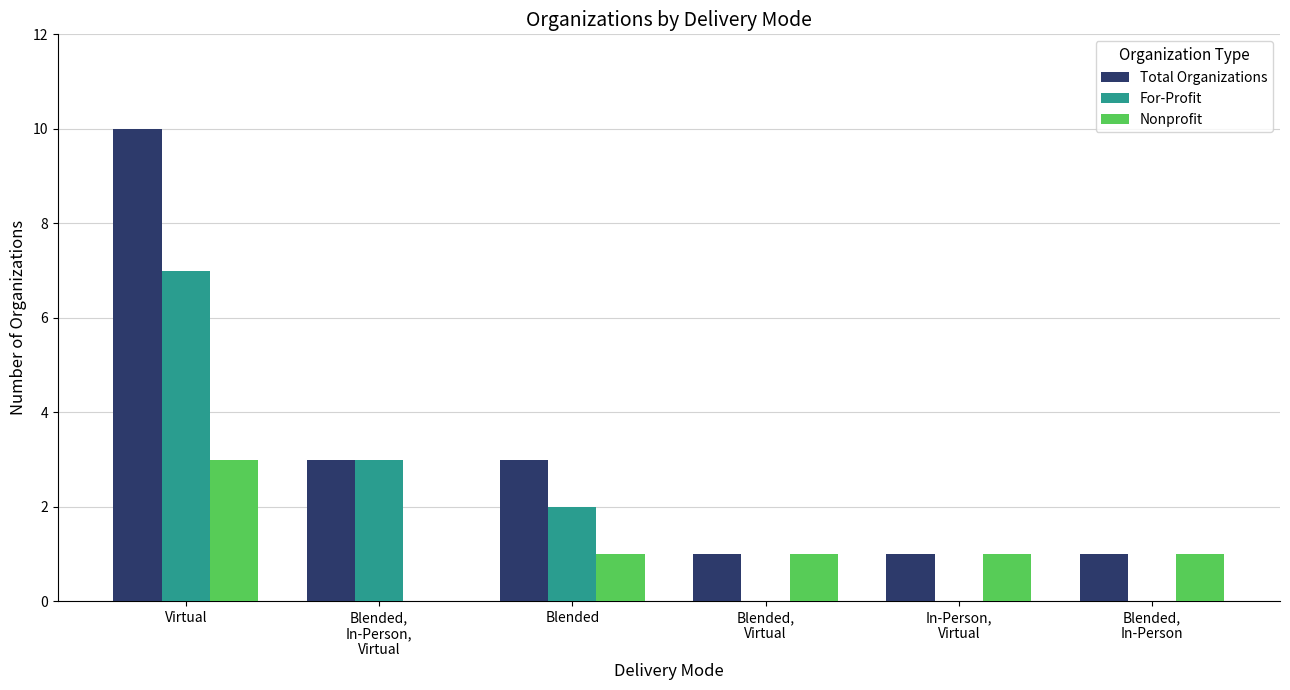

How many groups of bars are there?

6